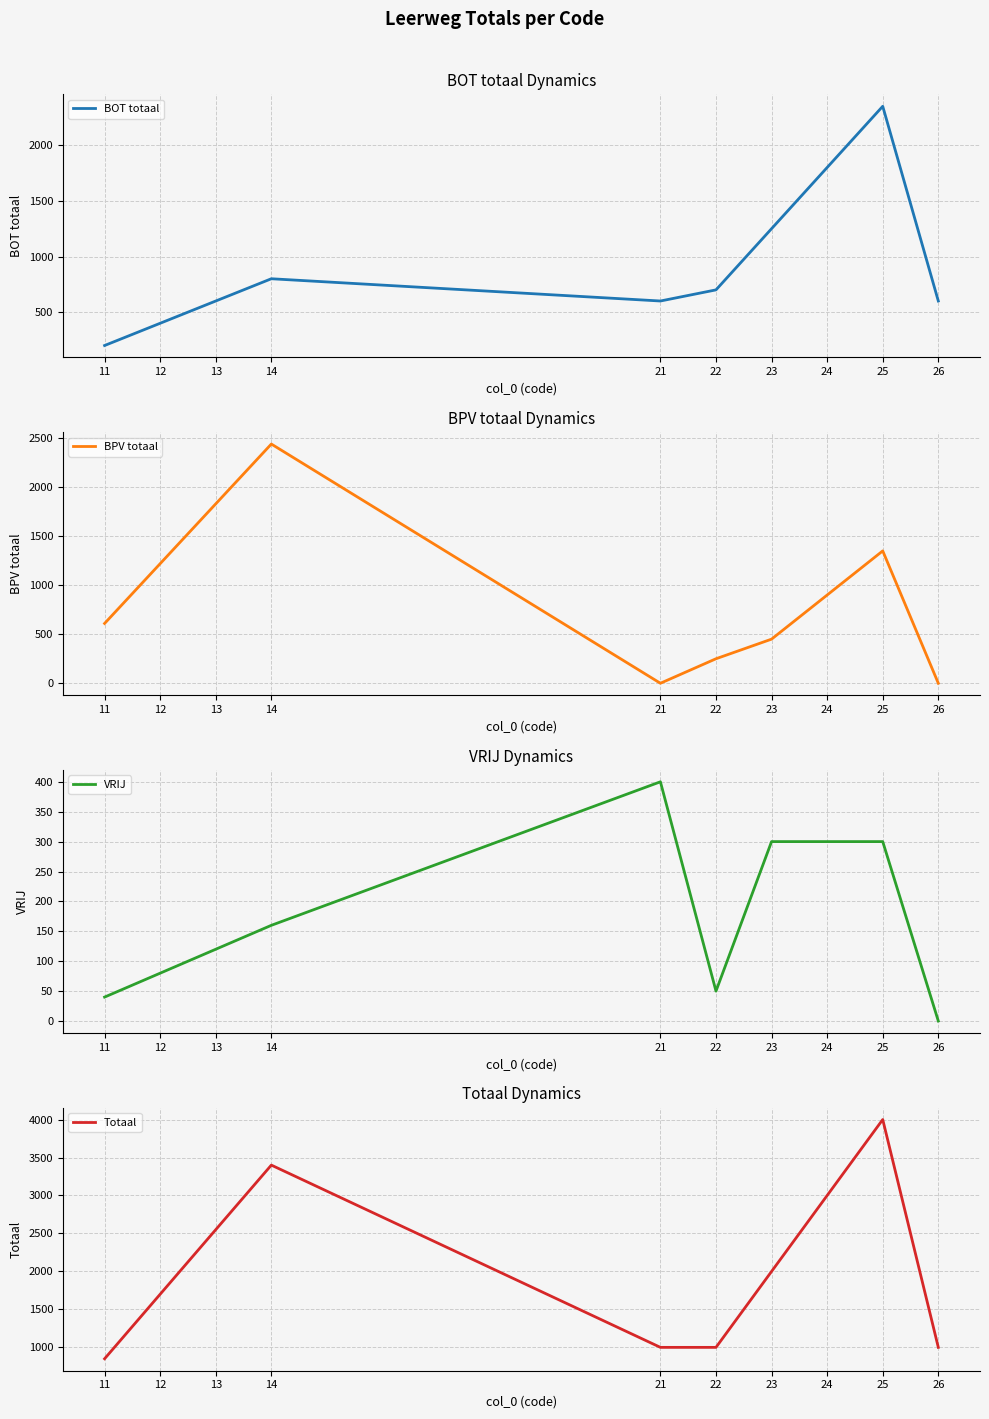

Reading left to right, extract all data points from this chart.

BOT totaal: 11=200	12=400	13=600	14=800	21=600	22=700	23=1250	24=1800	25=2350	26=600
BPV totaal: 11=610	12=1220	13=1830	14=2440	21=0	22=250	23=450	24=900	25=1350	26=0
VRIJ: 11=40	12=80	13=120	14=160	21=400	22=50	23=300	24=300	25=300	26=0
Totaal: 11=850	12=1700	13=2550	14=3400	21=1000	22=1000	23=2000	24=3000	25=4000	26=1000